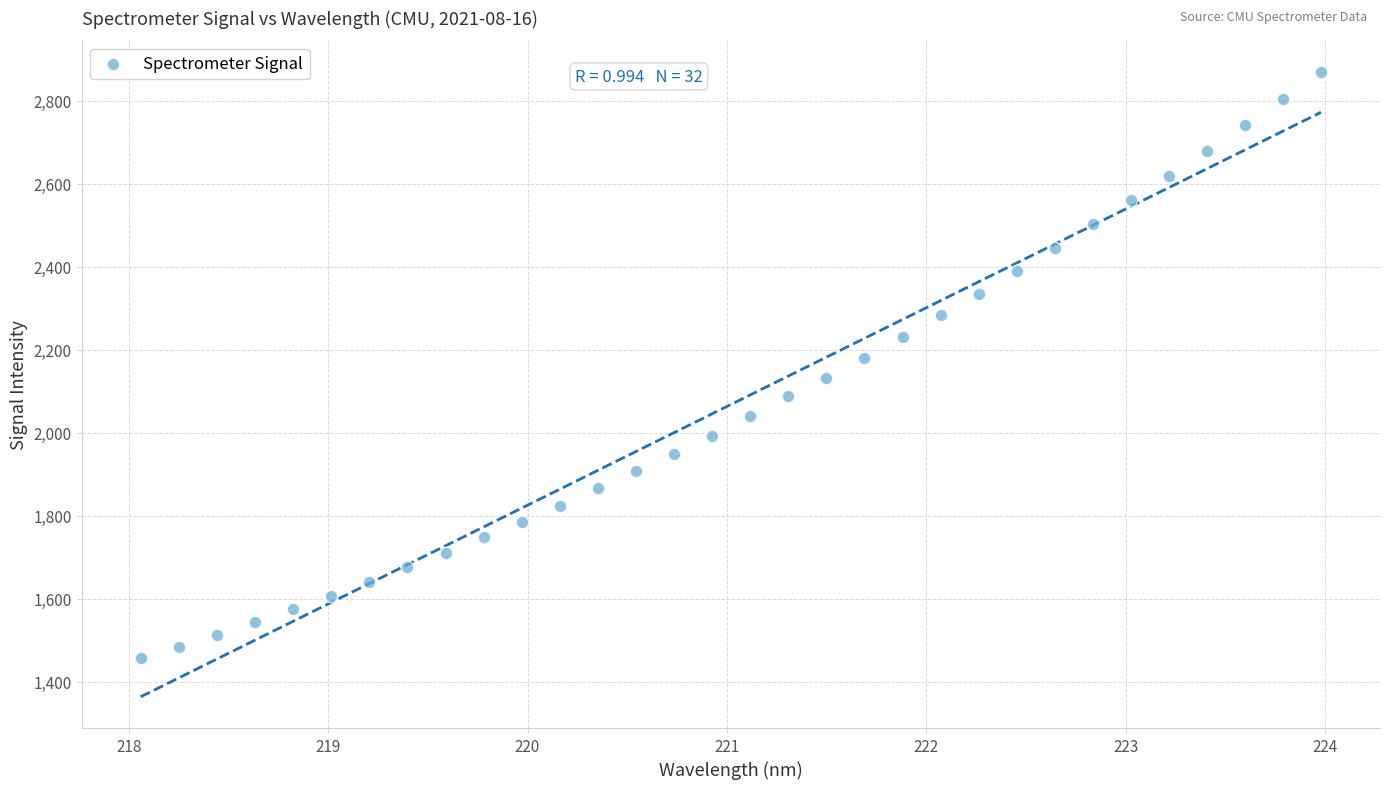

What is the range of X values (max minus min)?

5.9